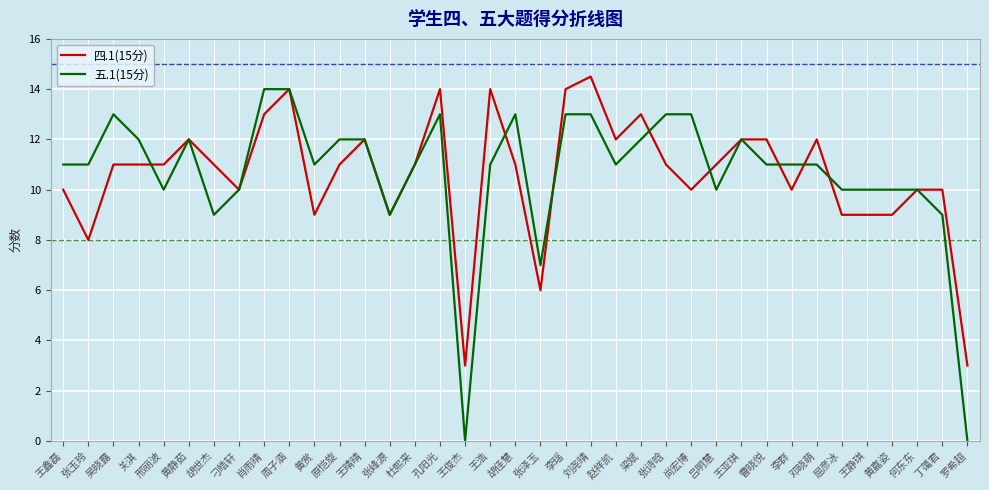

What are all the series names shown in the legend?

四.1(15分), 五.1(15分)